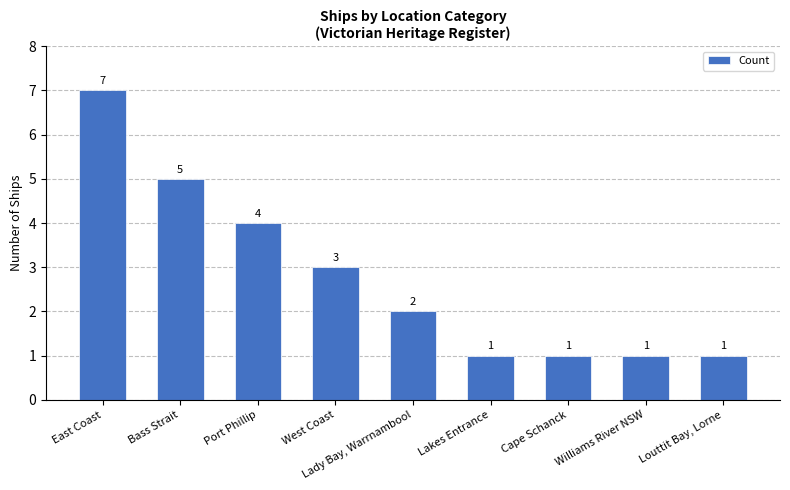

At which category does the chart reach its peak across all series?

East Coast